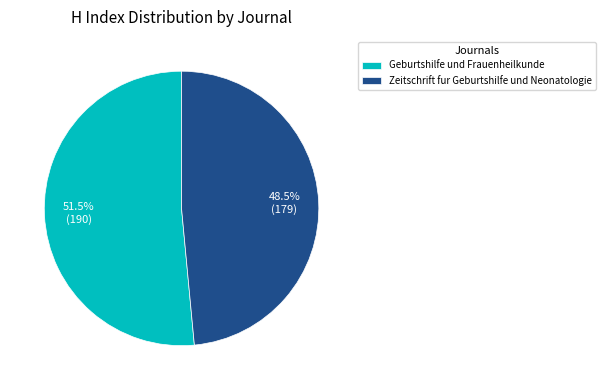

What percentage do Zeitschrift fur Geburtshilfe und Neonatologie and Geburtshilfe und Frauenheilkunde together represent?

100.0%